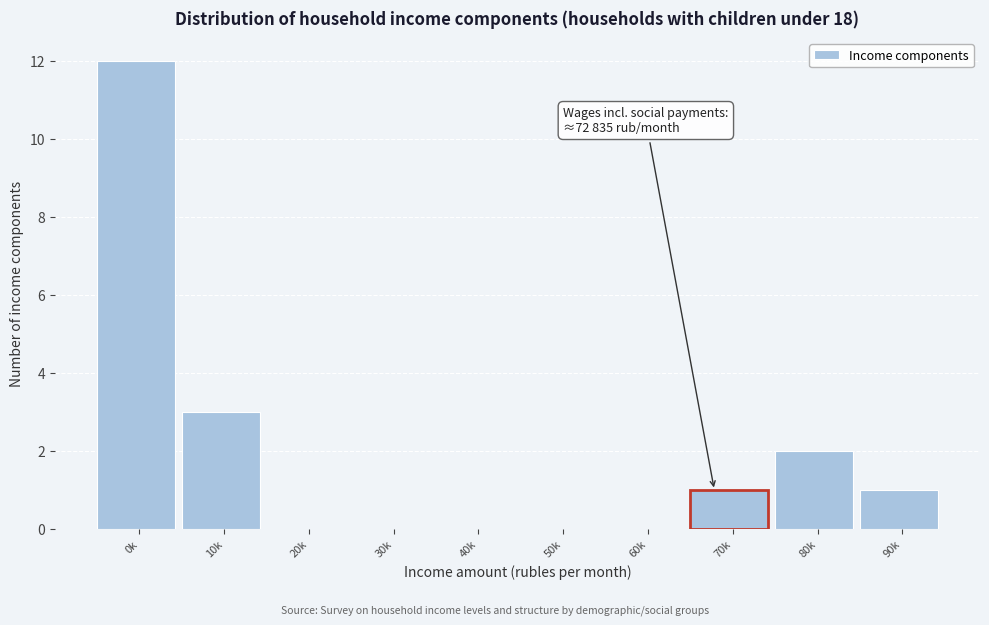

Reading right to left, extract all data points from this chart.

90k=1	80k=2	70k=1	60k=0	50k=0	40k=0	30k=0	20k=0	10k=3	0k=12